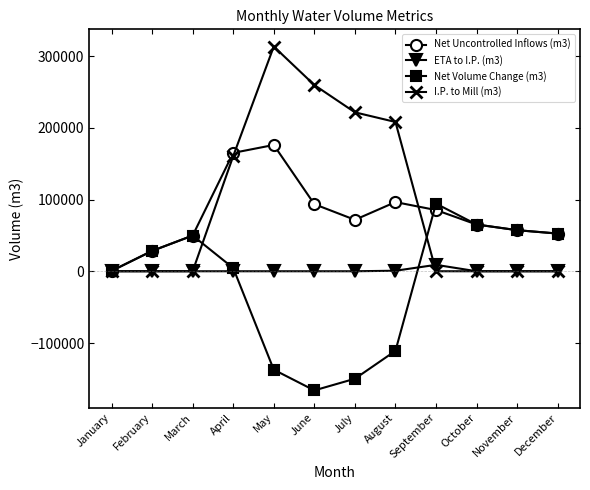

What is the approximate value of Net Uncontrolled Inflows (m3) at October, to the nearest 100?

65200